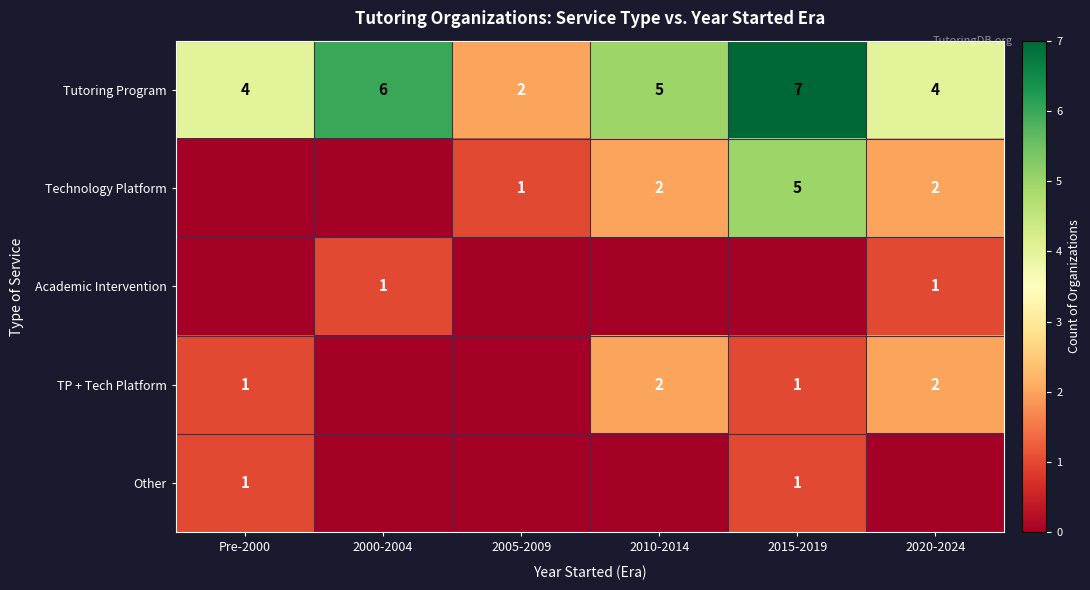

What is the difference between the maximum and second lowest values in the Tutoring Program series?

3